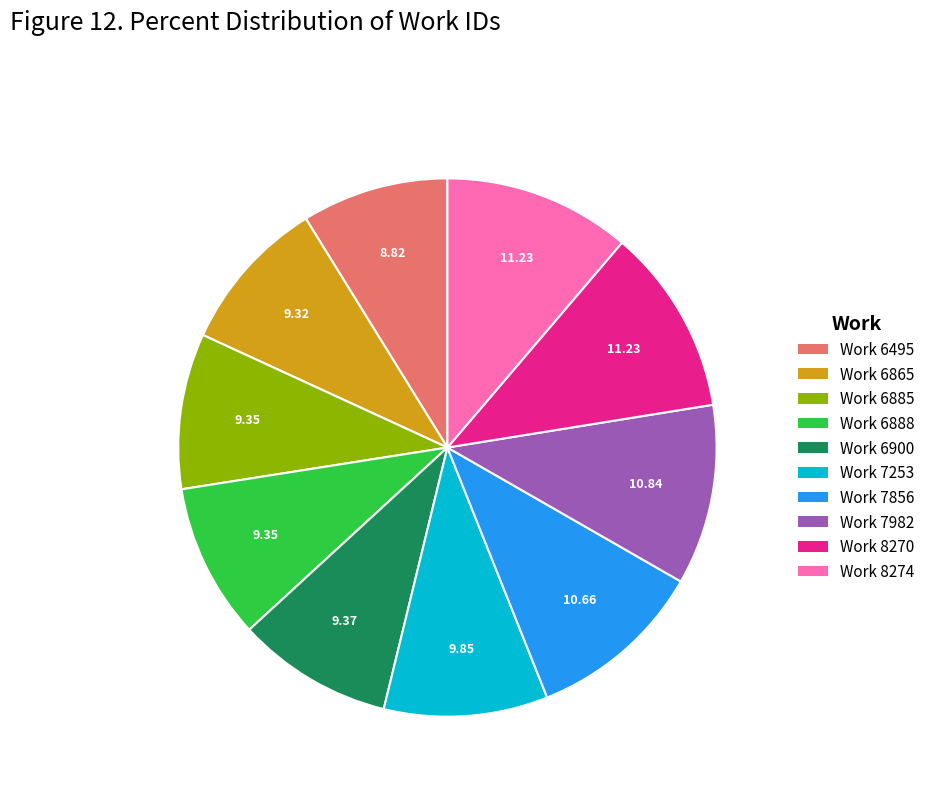

Which has a higher value, Work 6885 or Work 7856?

Work 7856